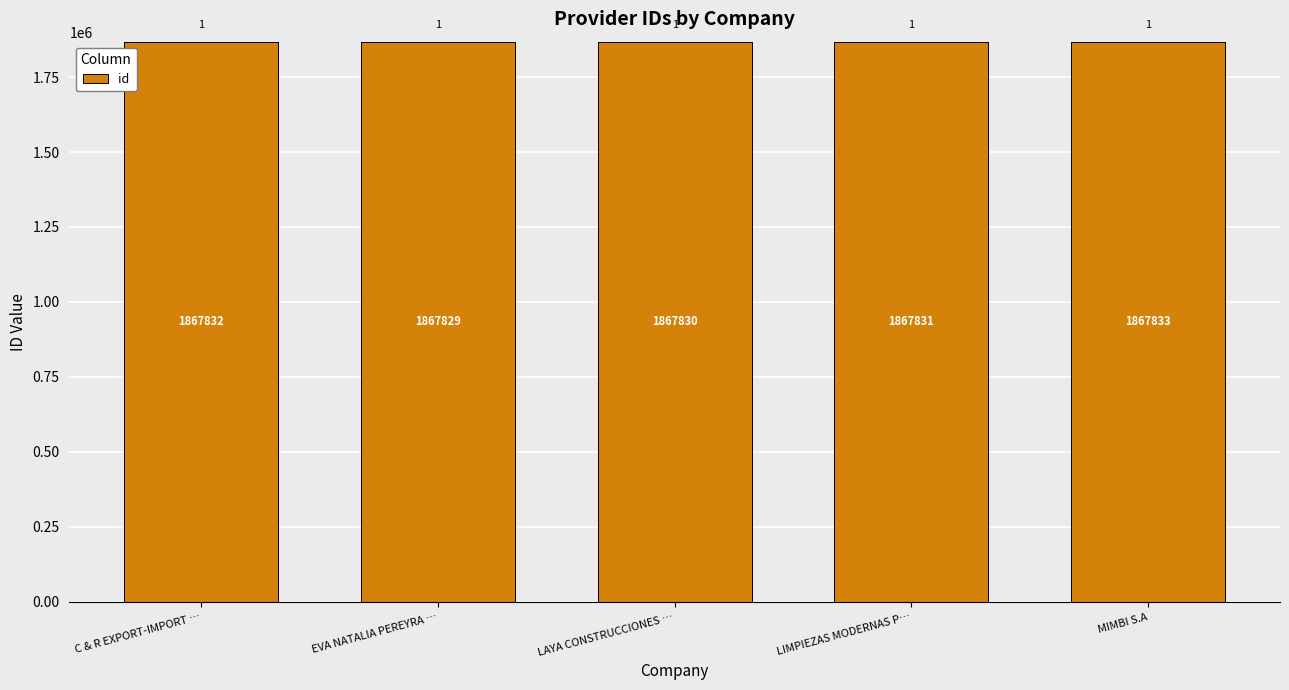

What is the greatest value displayed?

1867833